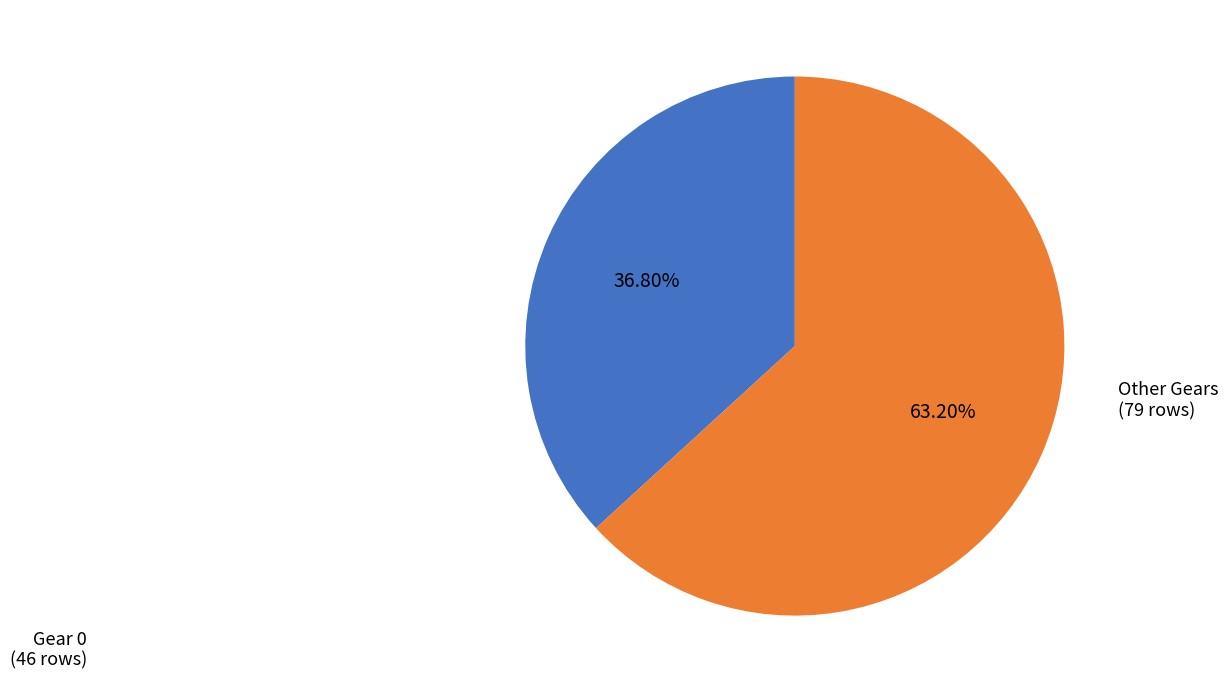

Is there any slice that represents more than half of the pie?

Yes